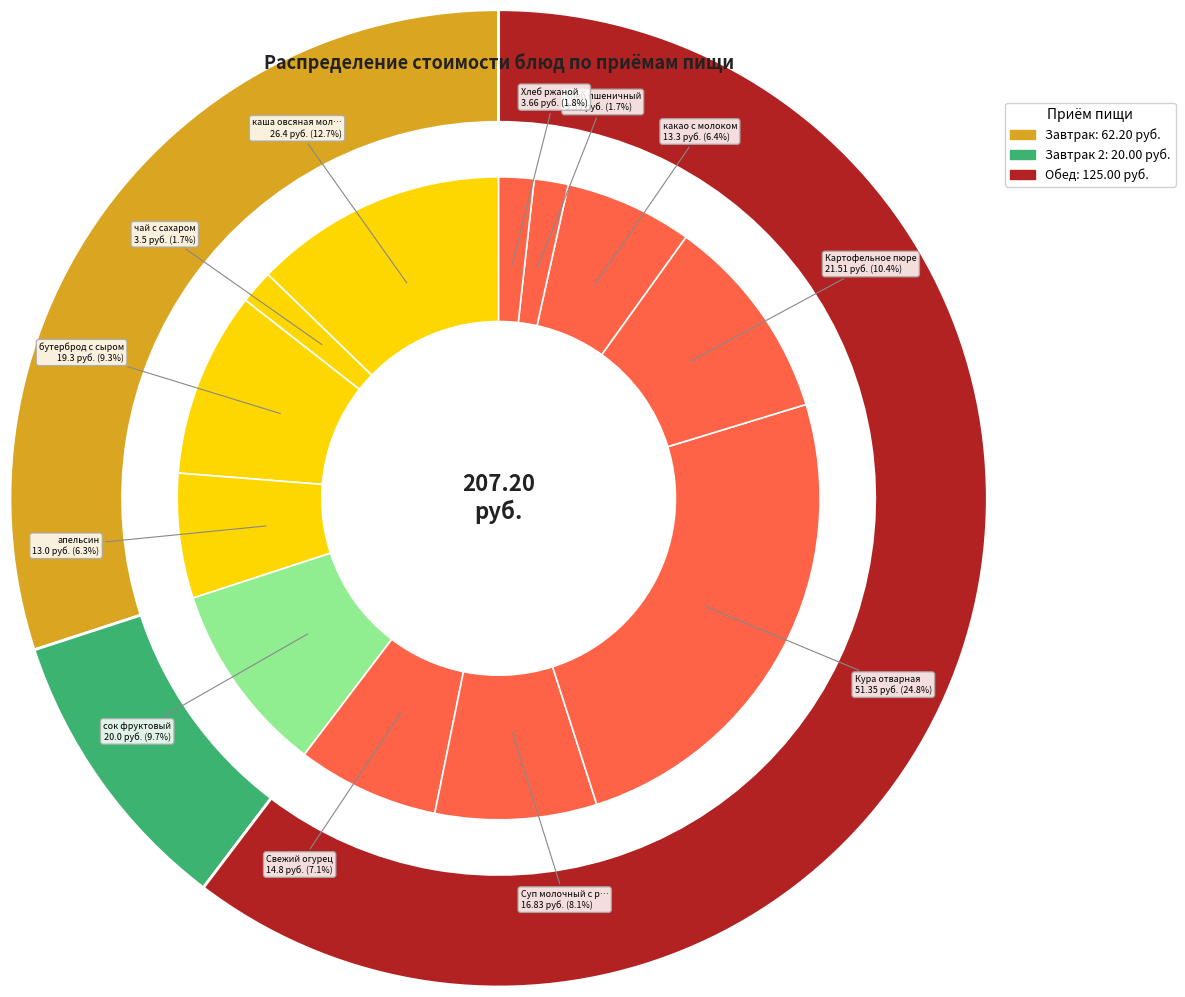

What percentage is NOT represented by Суп молочный с рисом?

91.9%